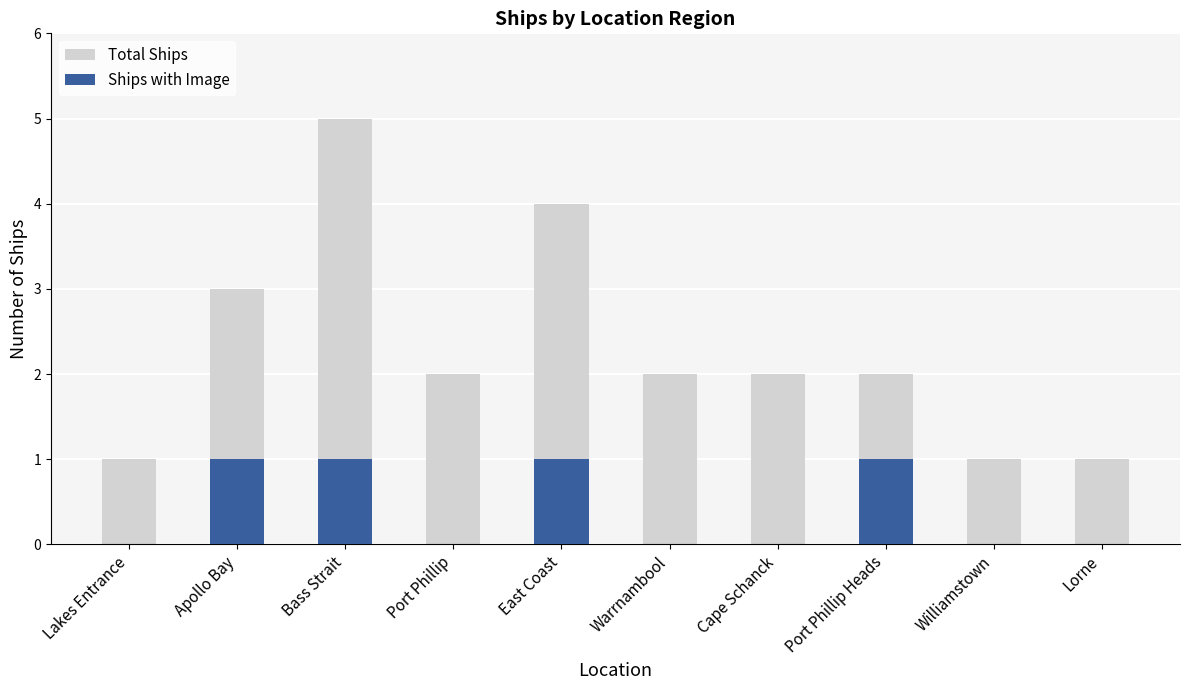

Where is Total Ships nearest to the value 3?

Apollo Bay